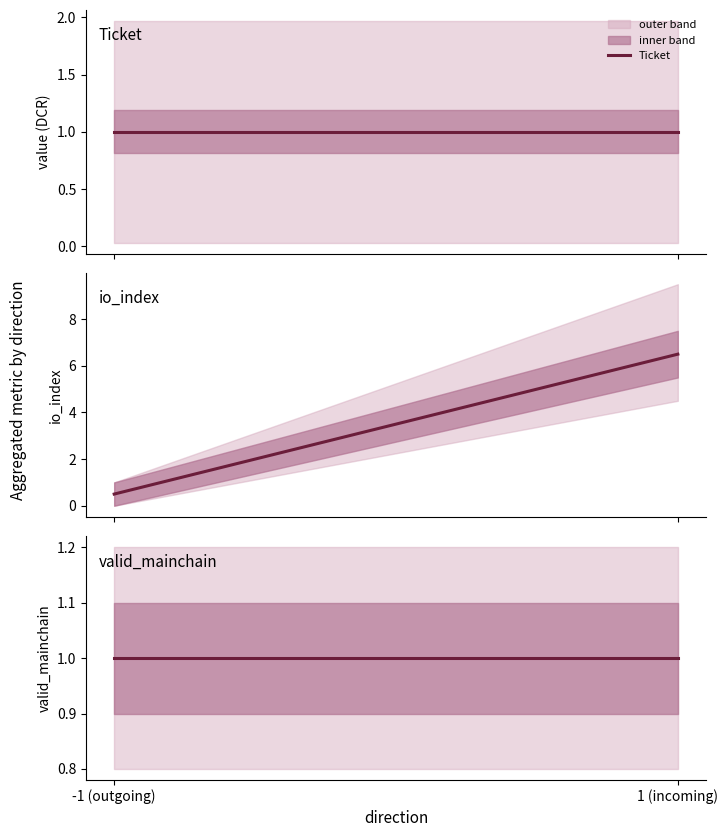

Reading left to right, list all the values displayed in this chart.

Ticket: 1.0	1.0
io_index: 0.5	6.5
valid_mainchain: 1.0	1.0